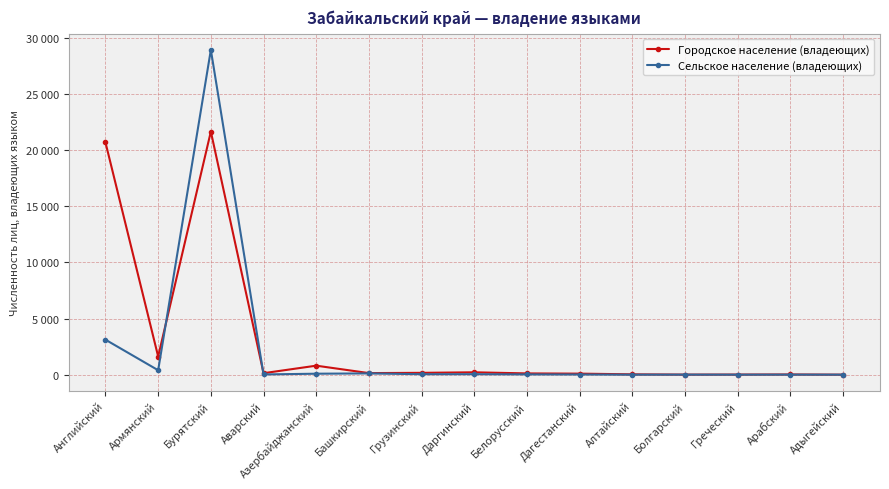

What is the lowest value of the Сельское население (владеющих) series?

1